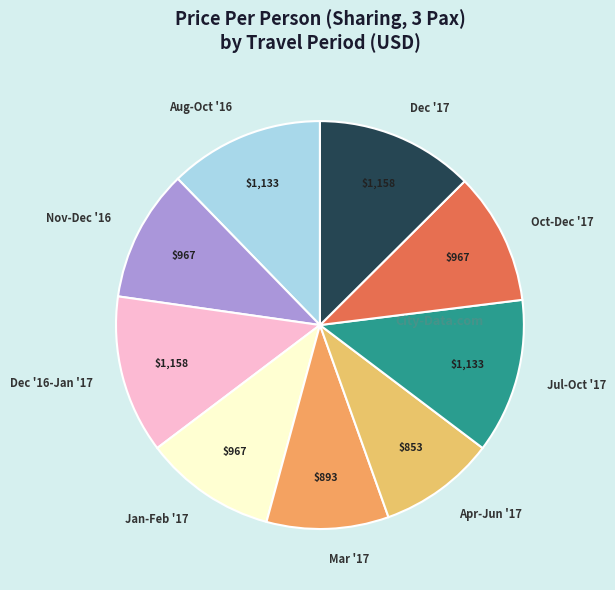

Approximately how many times larger is the value at Jul-Oct '17 compared to Dec '16-Jan '17?

1.0